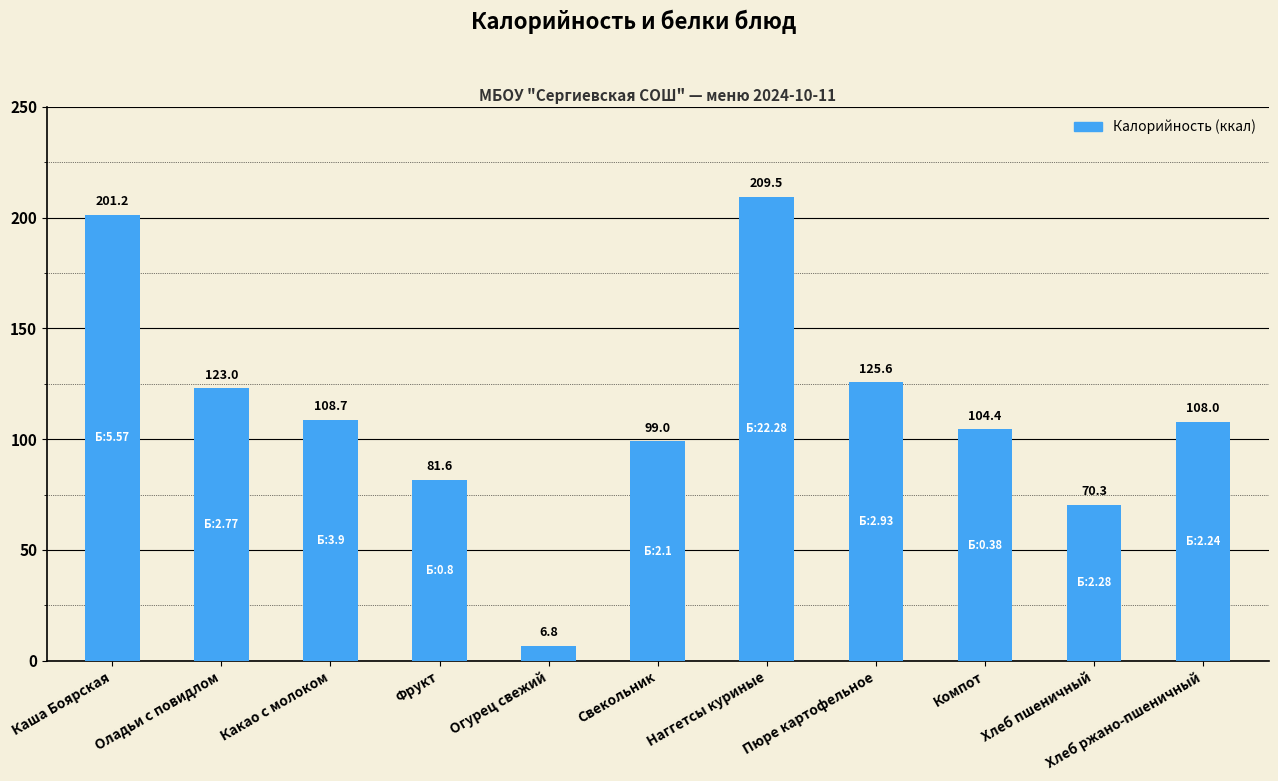

Reading left to right, what are all the values shown in this chart?

201.2	123.0	108.7	81.6	6.8	99.0	209.5	125.6	104.4	70.3	108.0